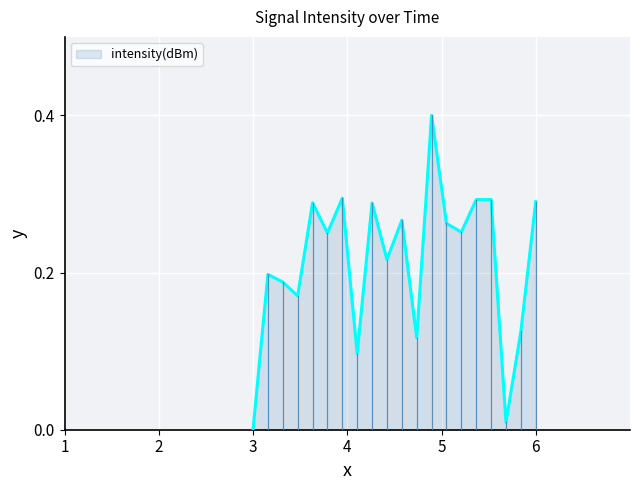

What is the maximum value shown in the chart?

0.4